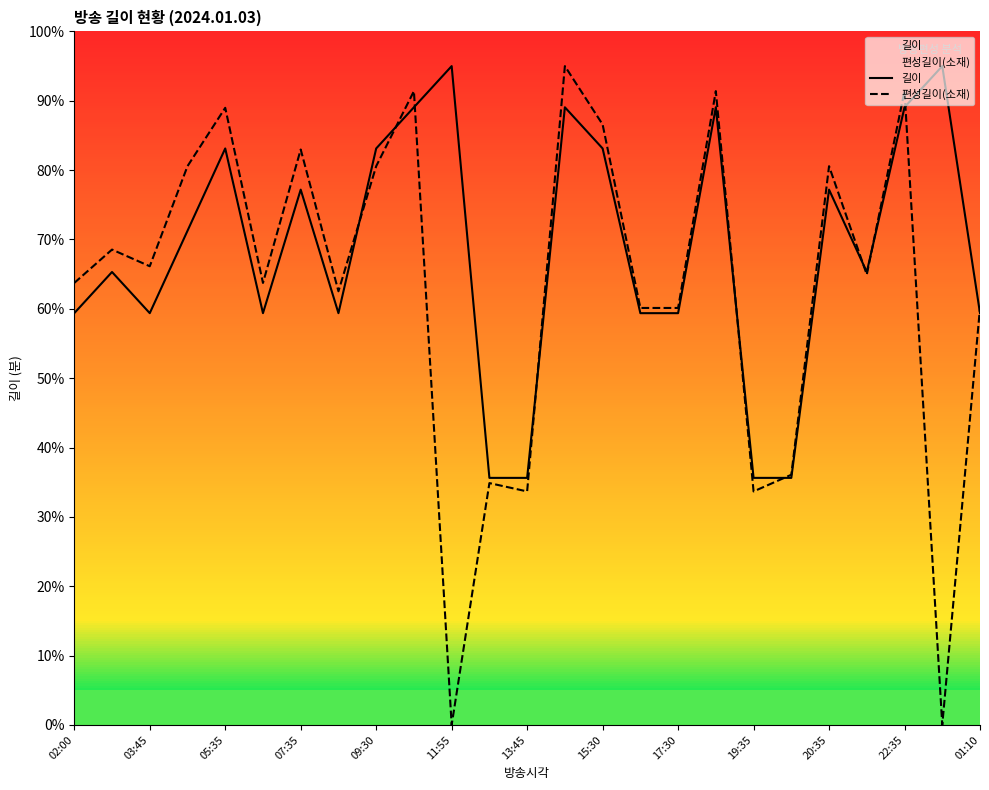

Which series ends up on top after the final intersection of 길이 and 편성길이(소재)?

편성길이(소재)